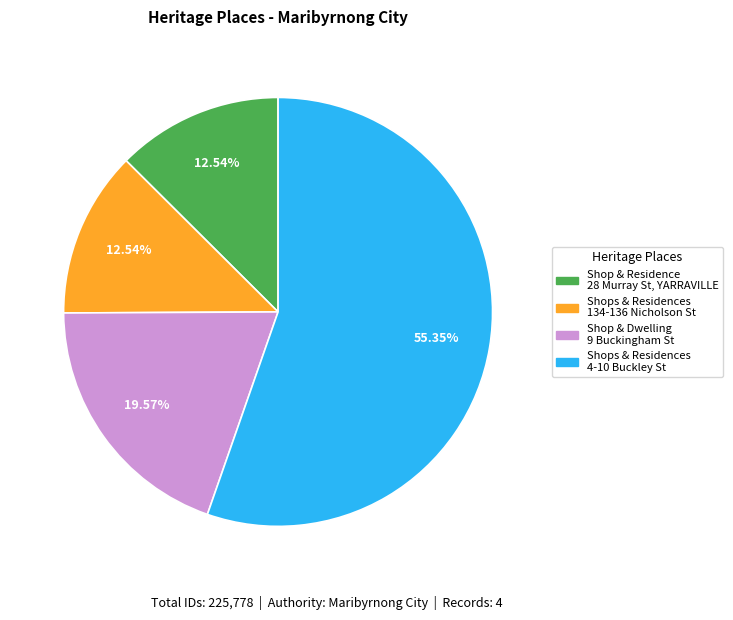

Between Shop & Residence 28 Murray St, YARRAVILLE and Shop & Dwelling 9 Buckingham St, which is larger?

Shop & Dwelling 9 Buckingham St